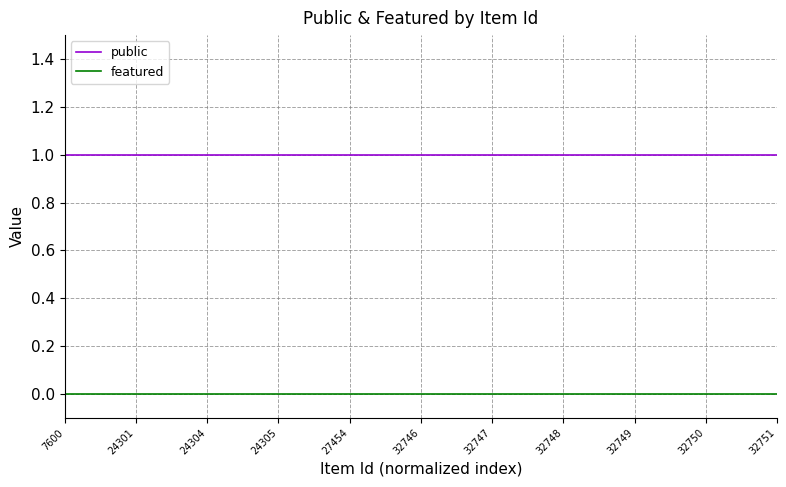

Which series has the largest total across all categories?

public